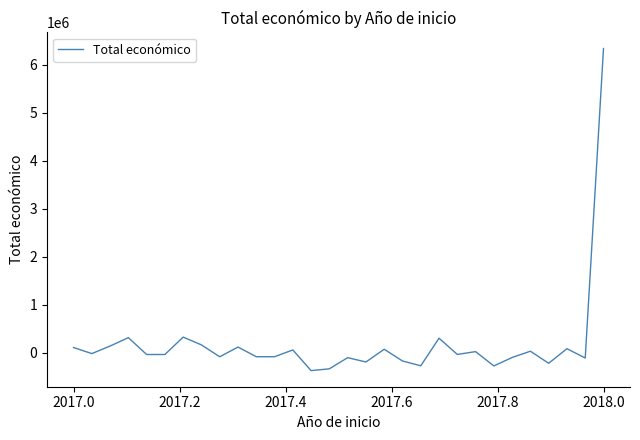

What is the maximum value shown in the chart?

6342936.3